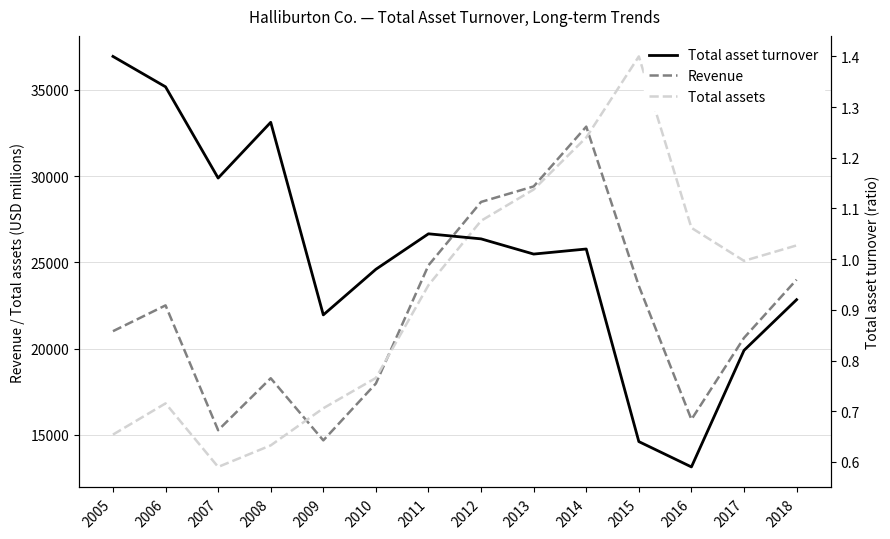

How many distinct data groups are displayed?

3